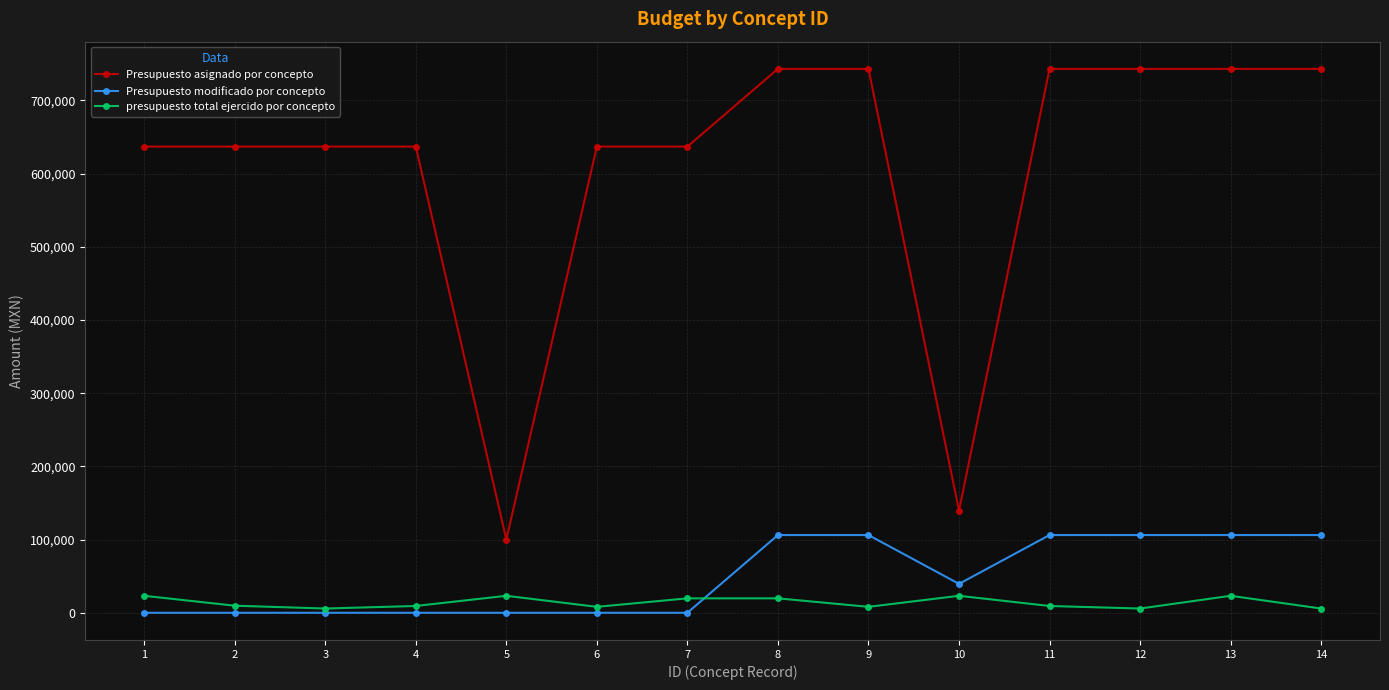

The value of Presupuesto modificado por concepto at 11 is 55434.5. True or false?

False